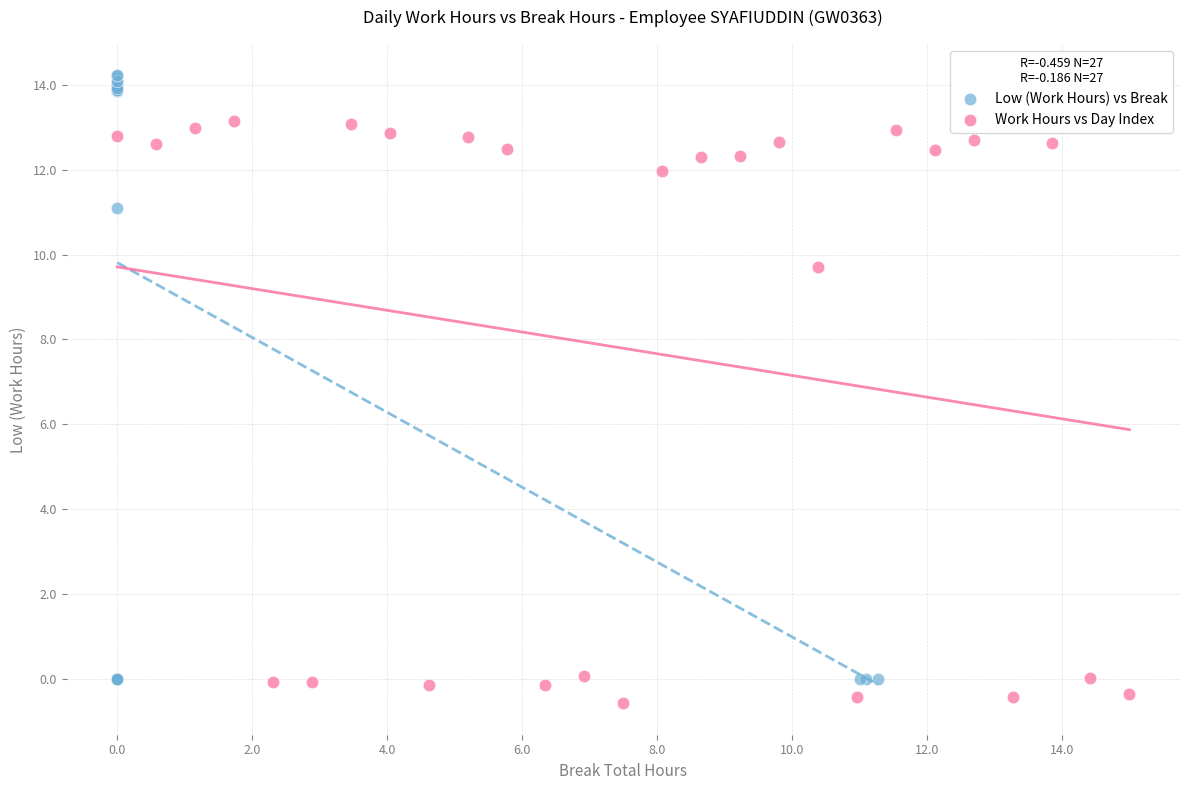

What are all the series names shown in the legend?

Low (Work Hours) vs Break, Work Hours vs Day Index